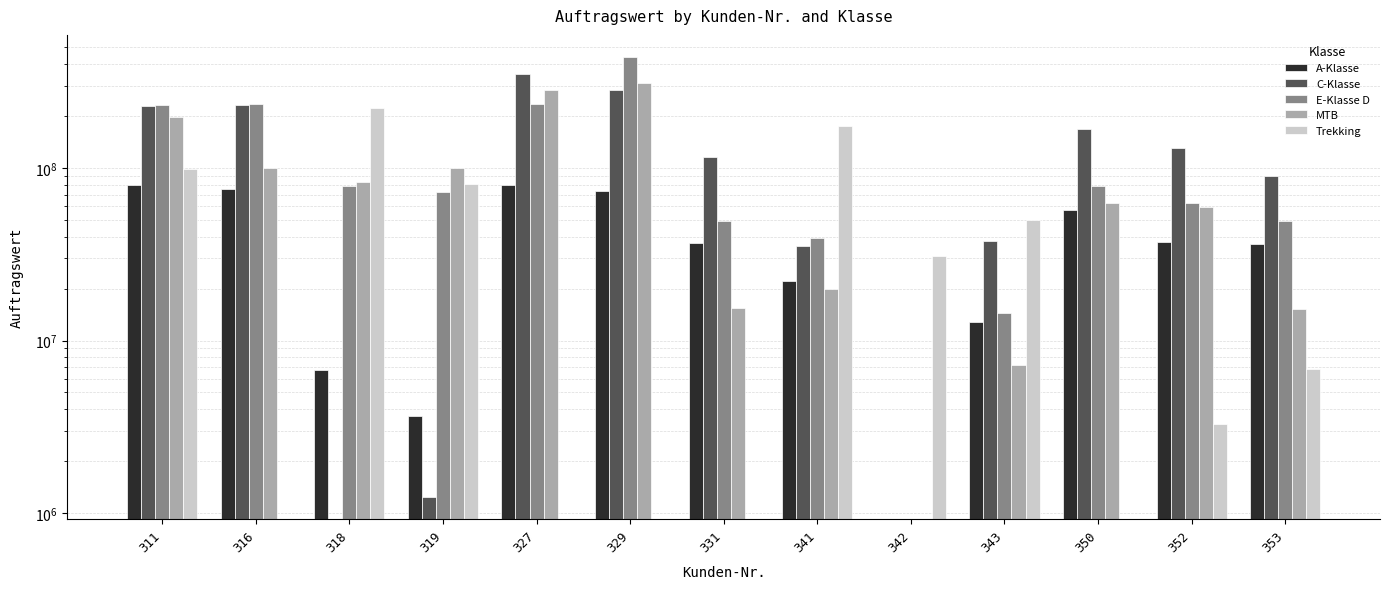

Which category has the highest value in the Trekking series?

318